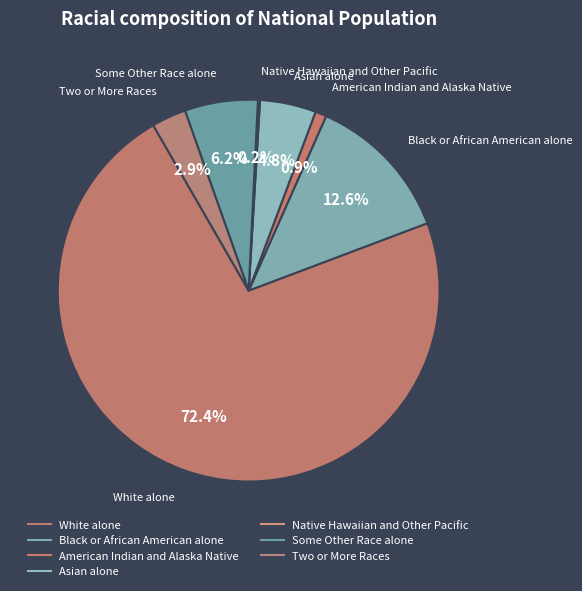

Count the number of slices in the pie.

7